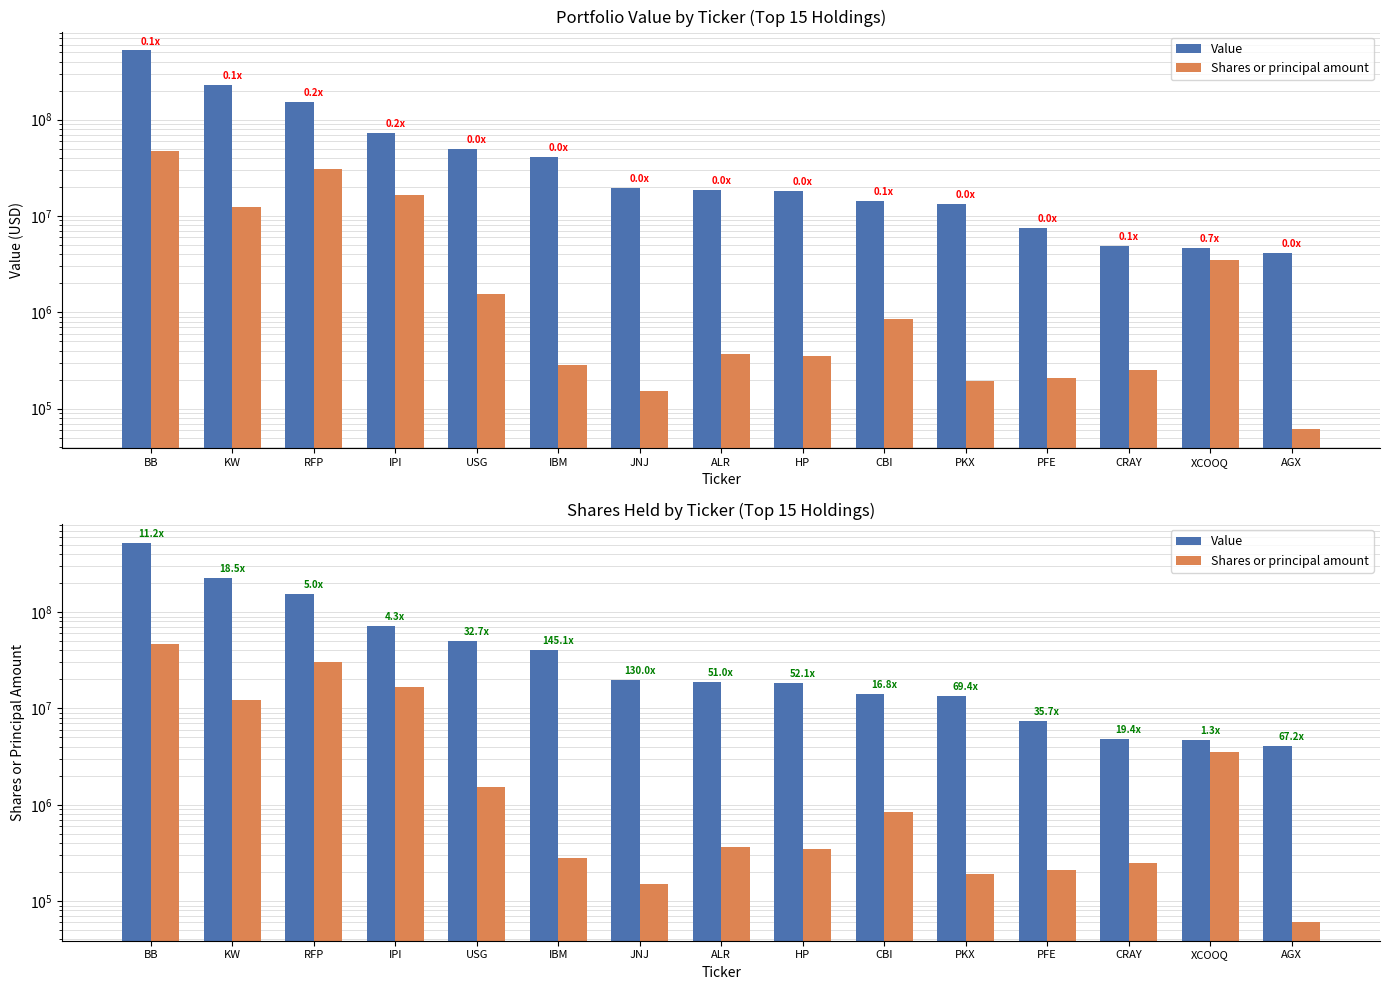

The Value series shows 4099000 at AGX. True or false?

True